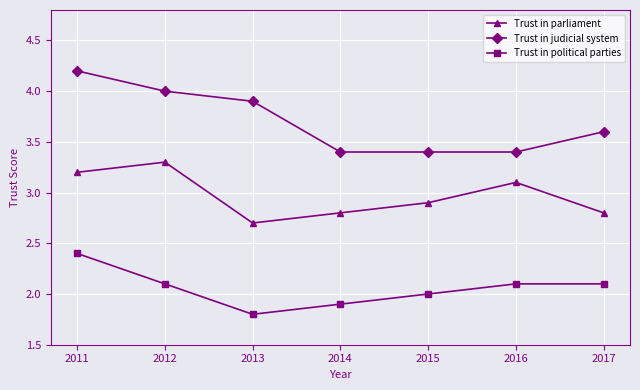

Is this an area chart (filled region under the line)?

No